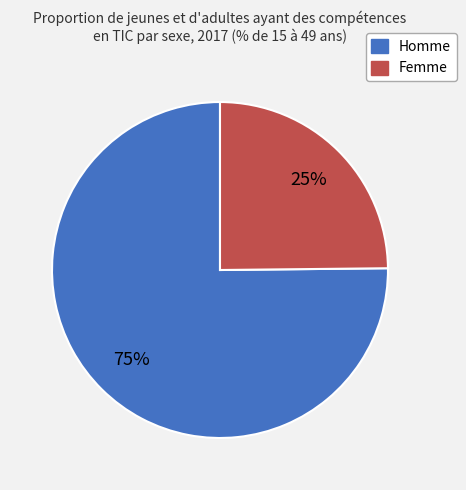

Which slice is the largest?

Homme